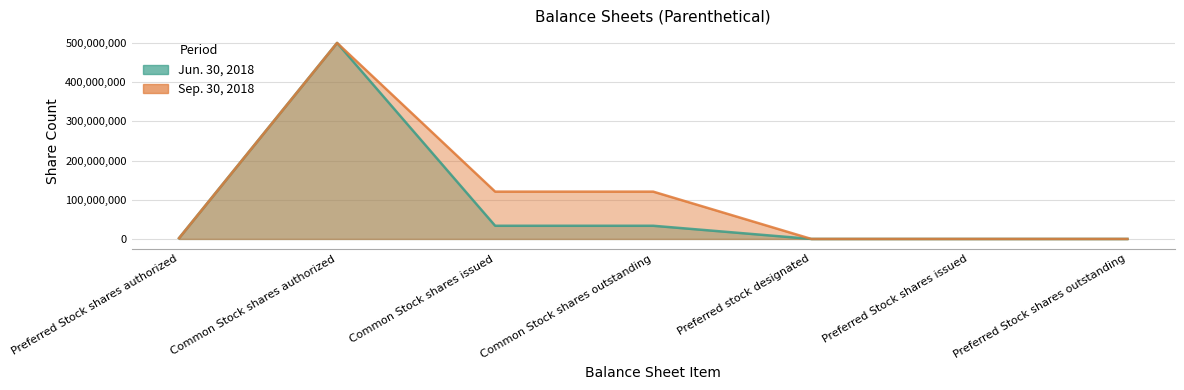

Where is Jun. 30, 2018 nearest to the value 250000295?

Common Stock shares issued